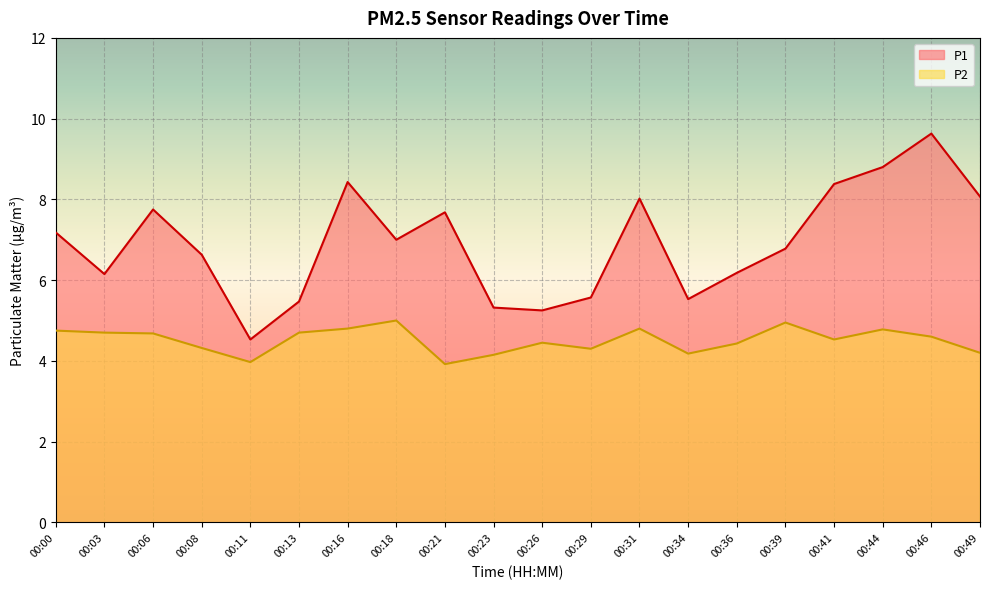

At which label does P1 first exceed 7?

00:00